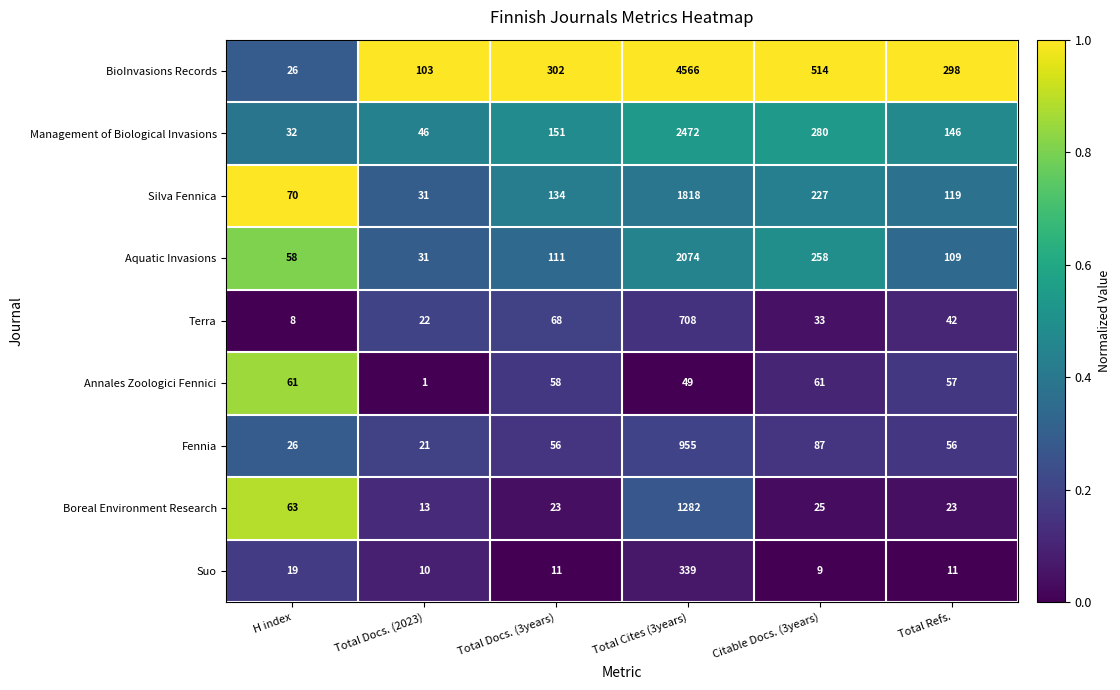

Which series has the widest spread of values?

BioInvasions Records